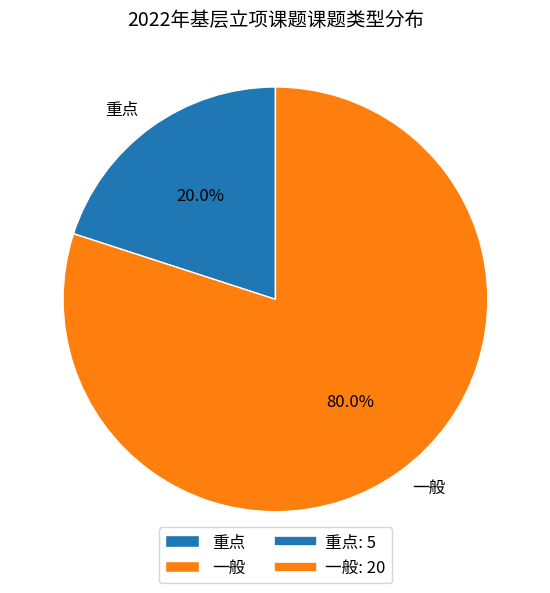

What is the largest slice in the pie chart?

一般